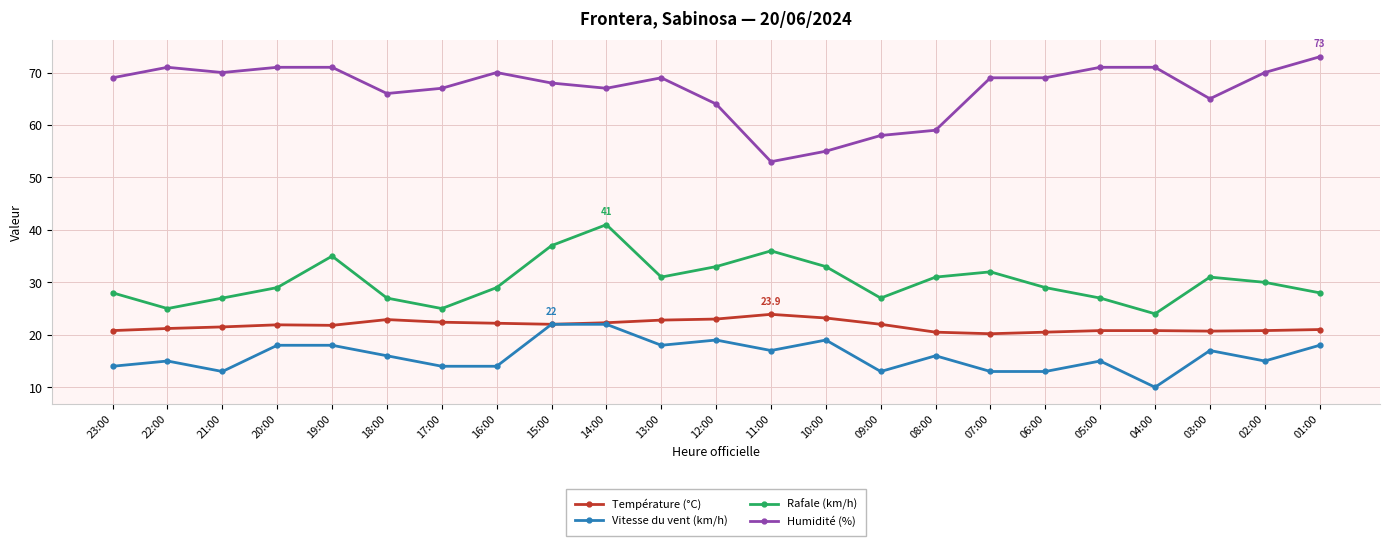

The Humidité (%) series shows 26.6 at 01:00. True or false?

False